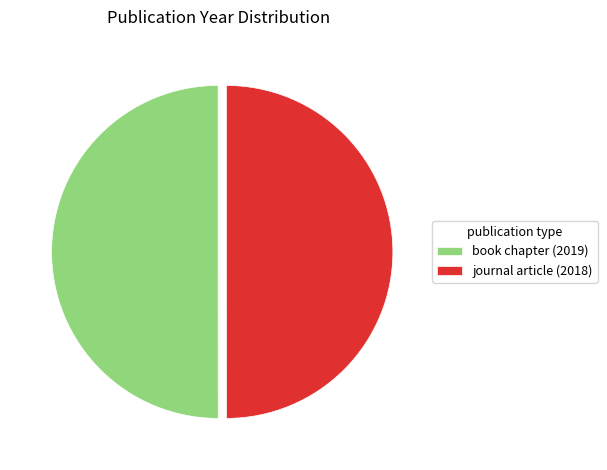

Approximately how many times larger is the value at journal article (2018) compared to book chapter (2019)?

1.0